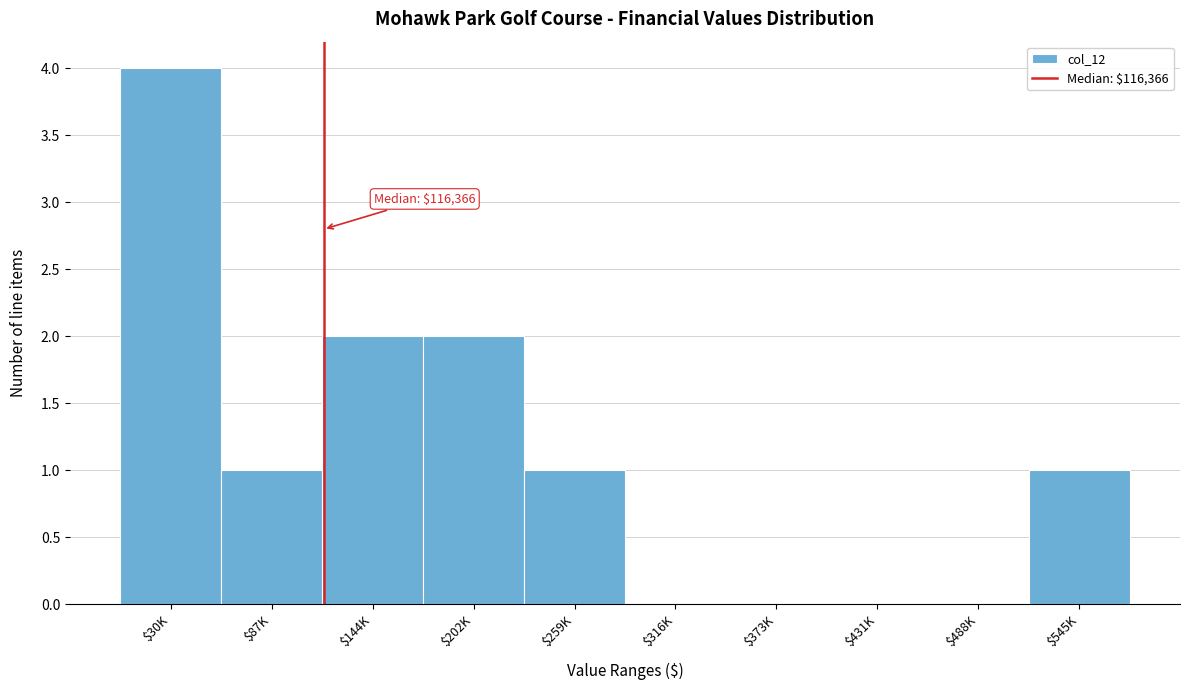

The value at $202K is 2. True or false?

True